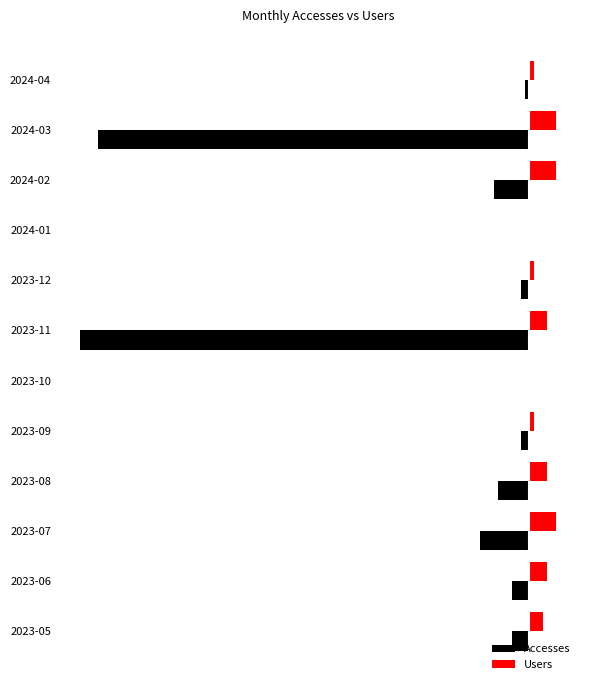

Which series has the largest total across all categories?

Users